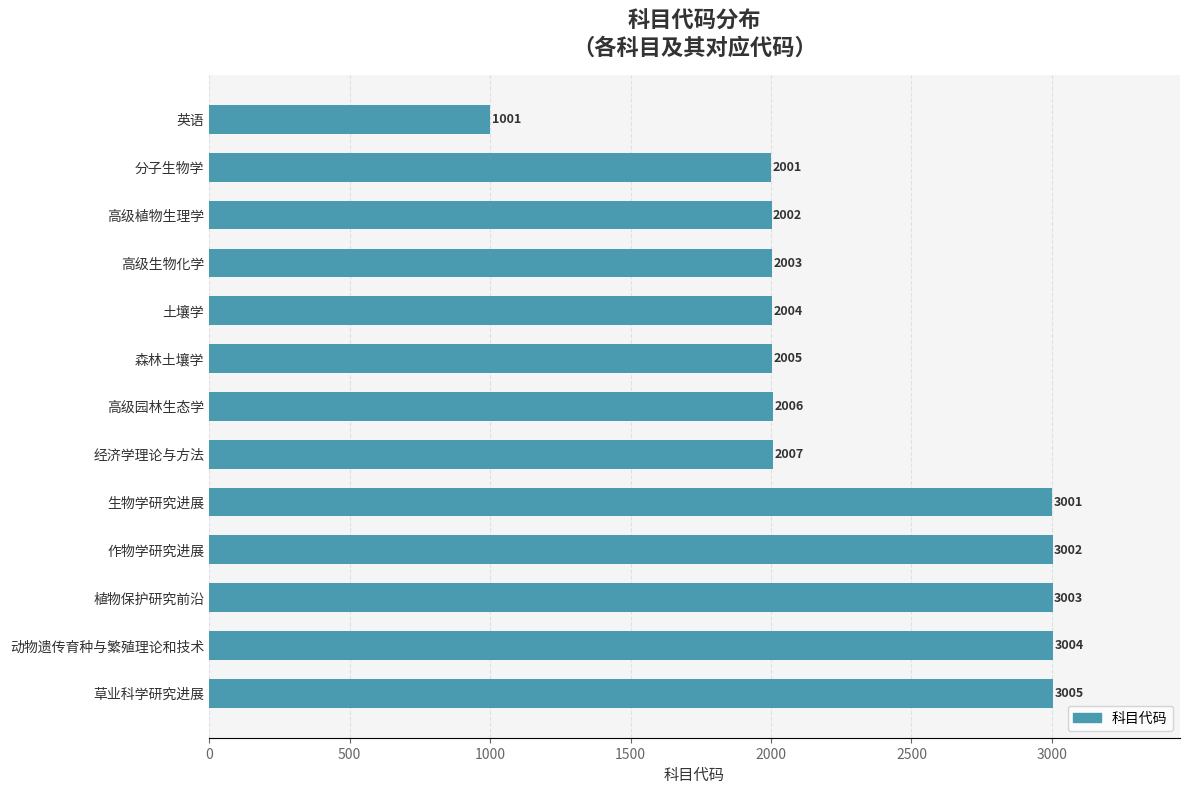

The value at 森林土壤学 is 813. True or false?

False